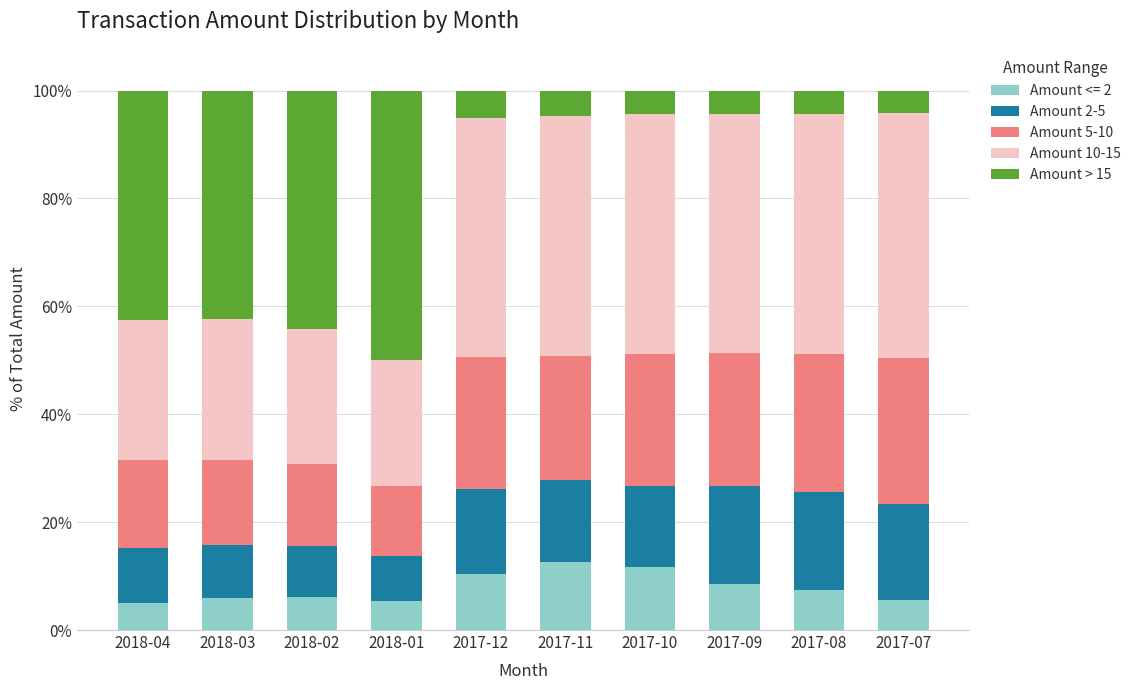

What is the lowest value of the Amount <= 2 series?

5.1